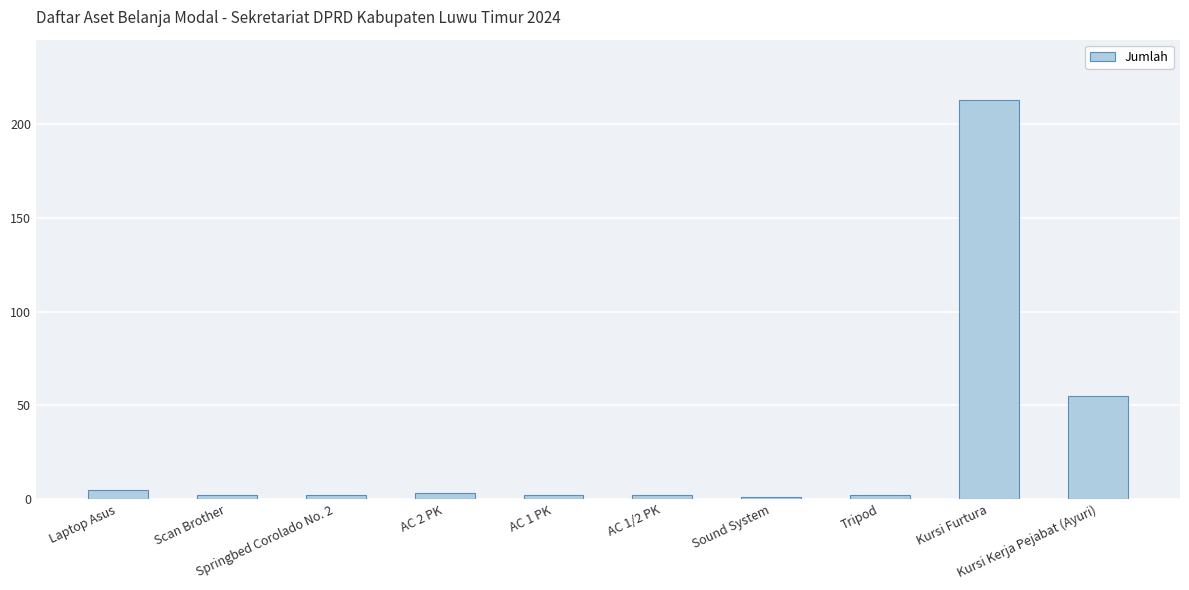

What value does the data have at AC 1 PK?

2